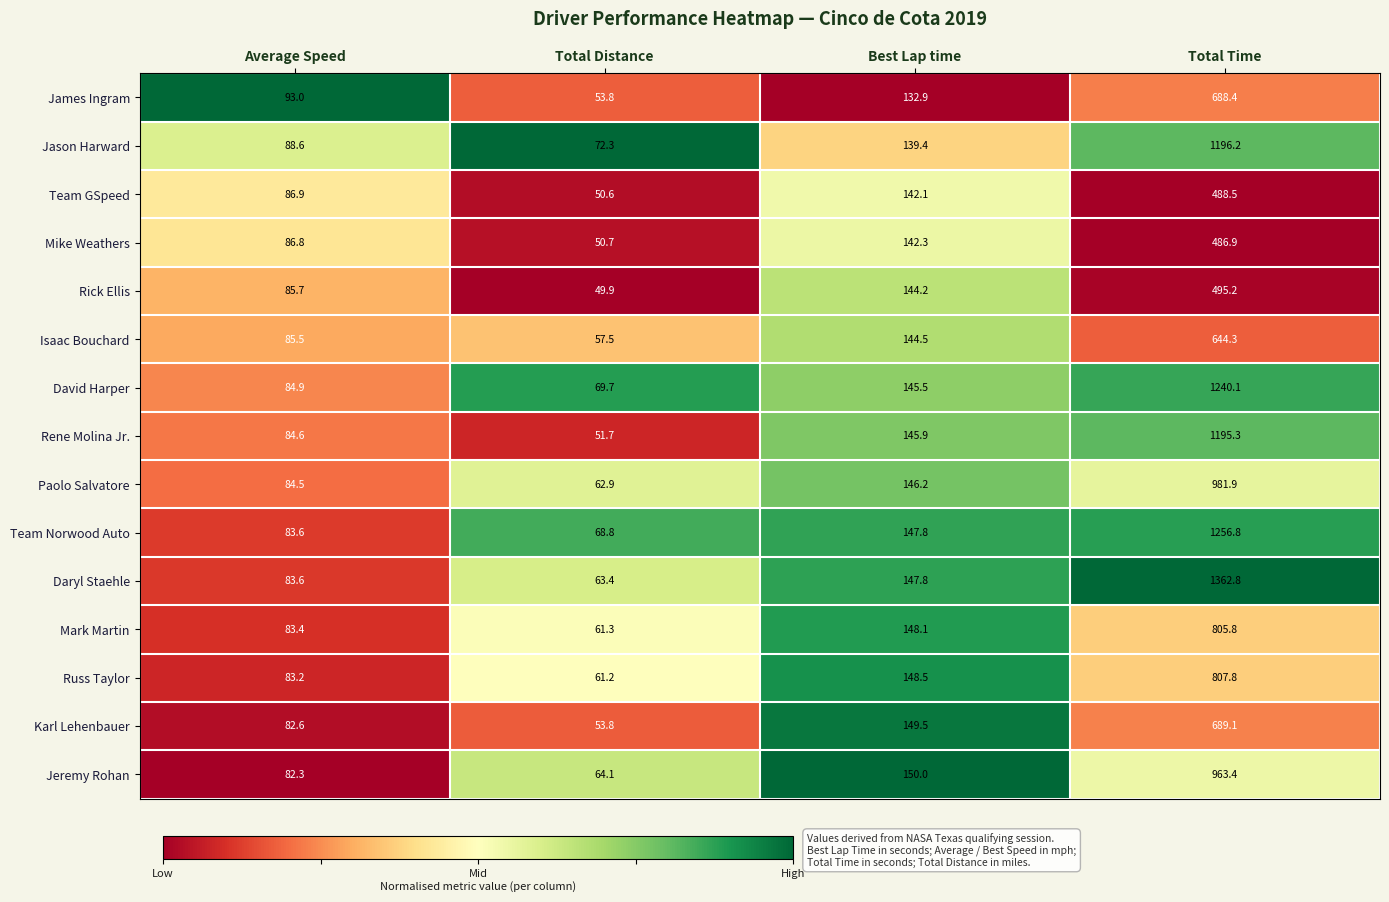

Count the number of categories in the chart.

4